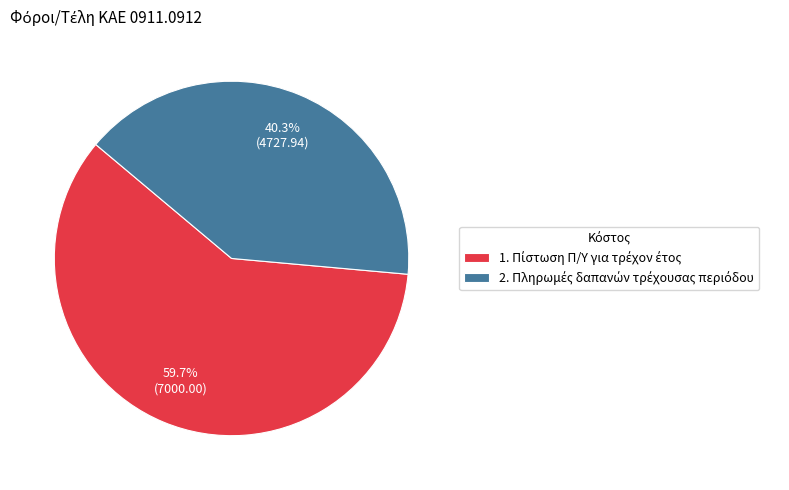

To the nearest percent, what percentage of the pie is 1. Πίστωση Π/Υ για τρέχον έτος?

60%